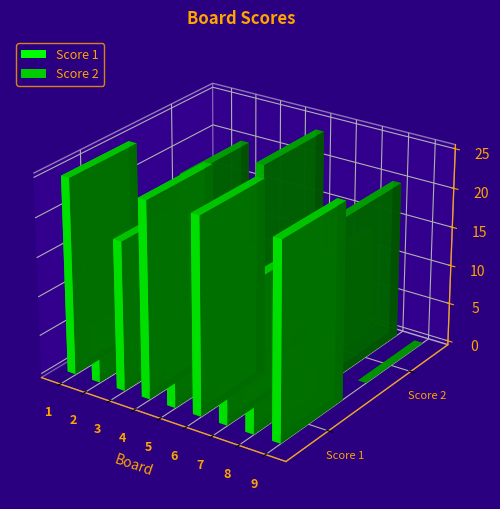

What is the difference between the maximum and second lowest values in the Score 1 series?

18